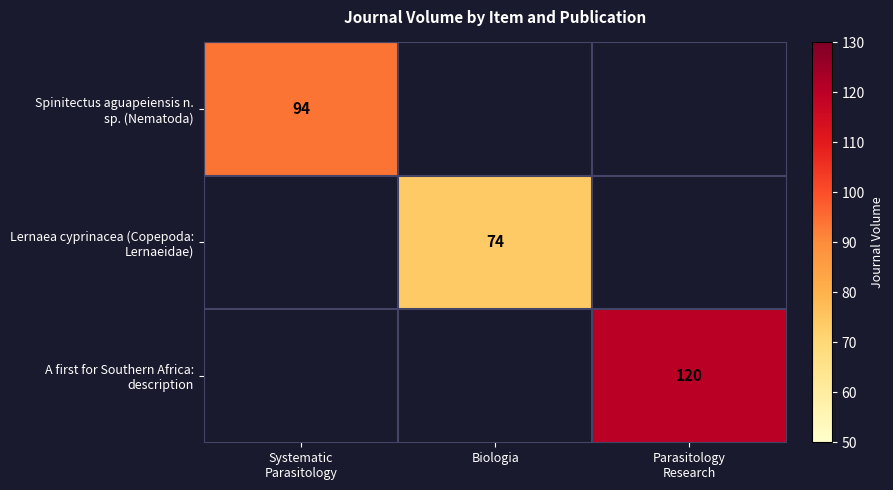

Rank the categories by Spinitectus aguapeiensis n. sp. (Nematoda) value from highest to lowest.

Systematic Parasitology, Biologia, Parasitology Research